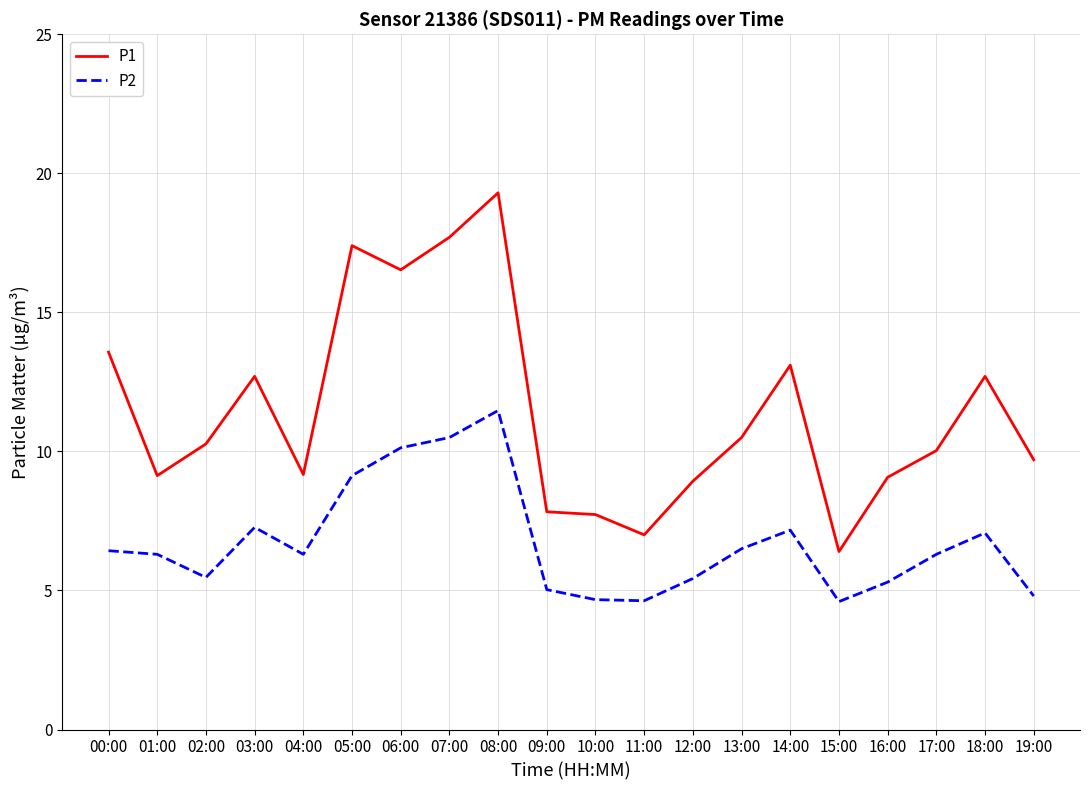

What is the difference between the highest and lowest values at 13:00?

4.0